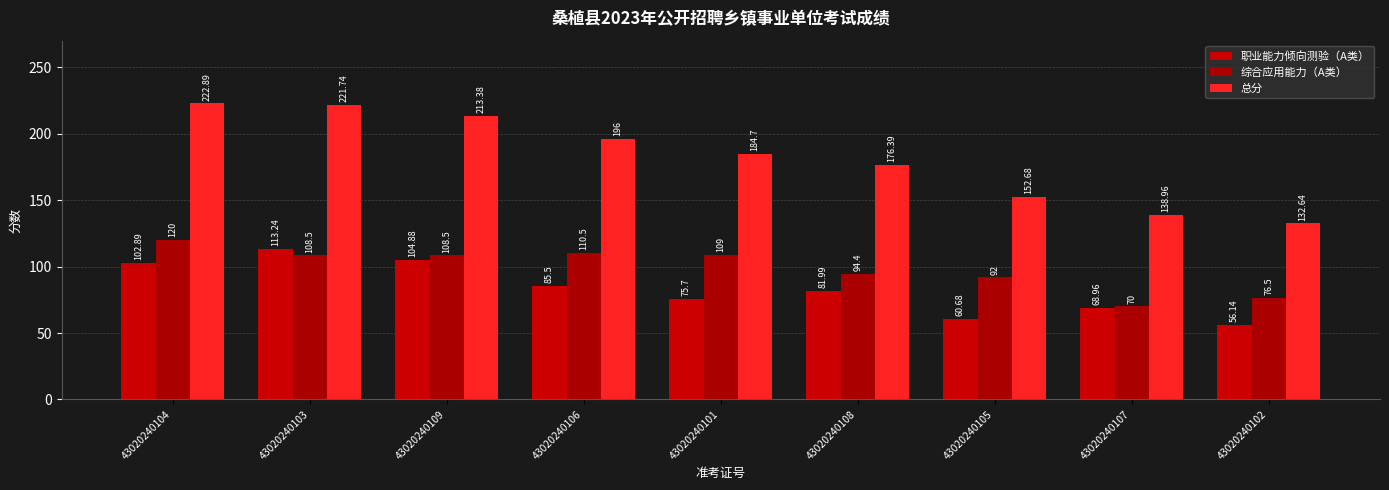

Reading left to right, extract all data points from this chart.

职业能力倾向测验（A类）: 43020240104=102.9	43020240103=113.2	43020240109=104.9	43020240106=85.5	43020240101=75.7	43020240108=82.0	43020240105=60.7	43020240107=69.0	43020240102=56.1
综合应用能力（A类）: 43020240104=120.0	43020240103=108.5	43020240109=108.5	43020240106=110.5	43020240101=109.0	43020240108=94.4	43020240105=92.0	43020240107=70.0	43020240102=76.5
总分: 43020240104=222.9	43020240103=221.7	43020240109=213.4	43020240106=196.0	43020240101=184.7	43020240108=176.4	43020240105=152.7	43020240107=139.0	43020240102=132.6